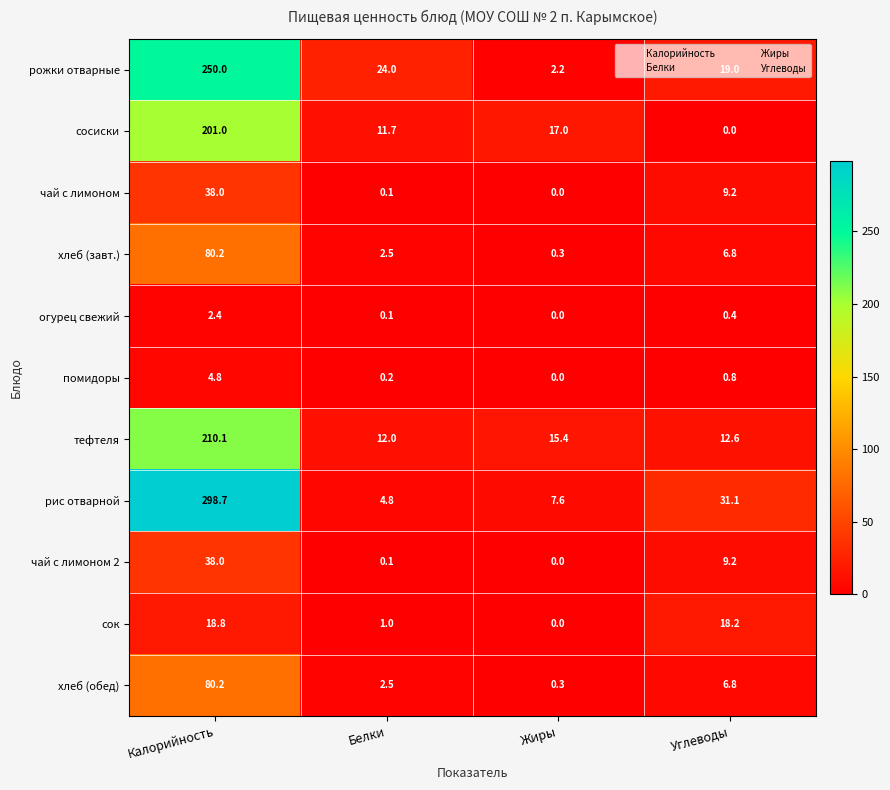

Which series changed the most between Белки and Жиры?

рожки отварные